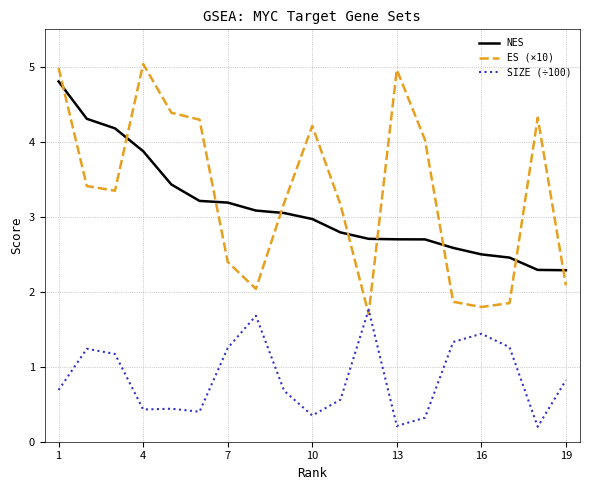

What is the difference between the maximum and minimum values in the SIZE (÷100) series?

1.6